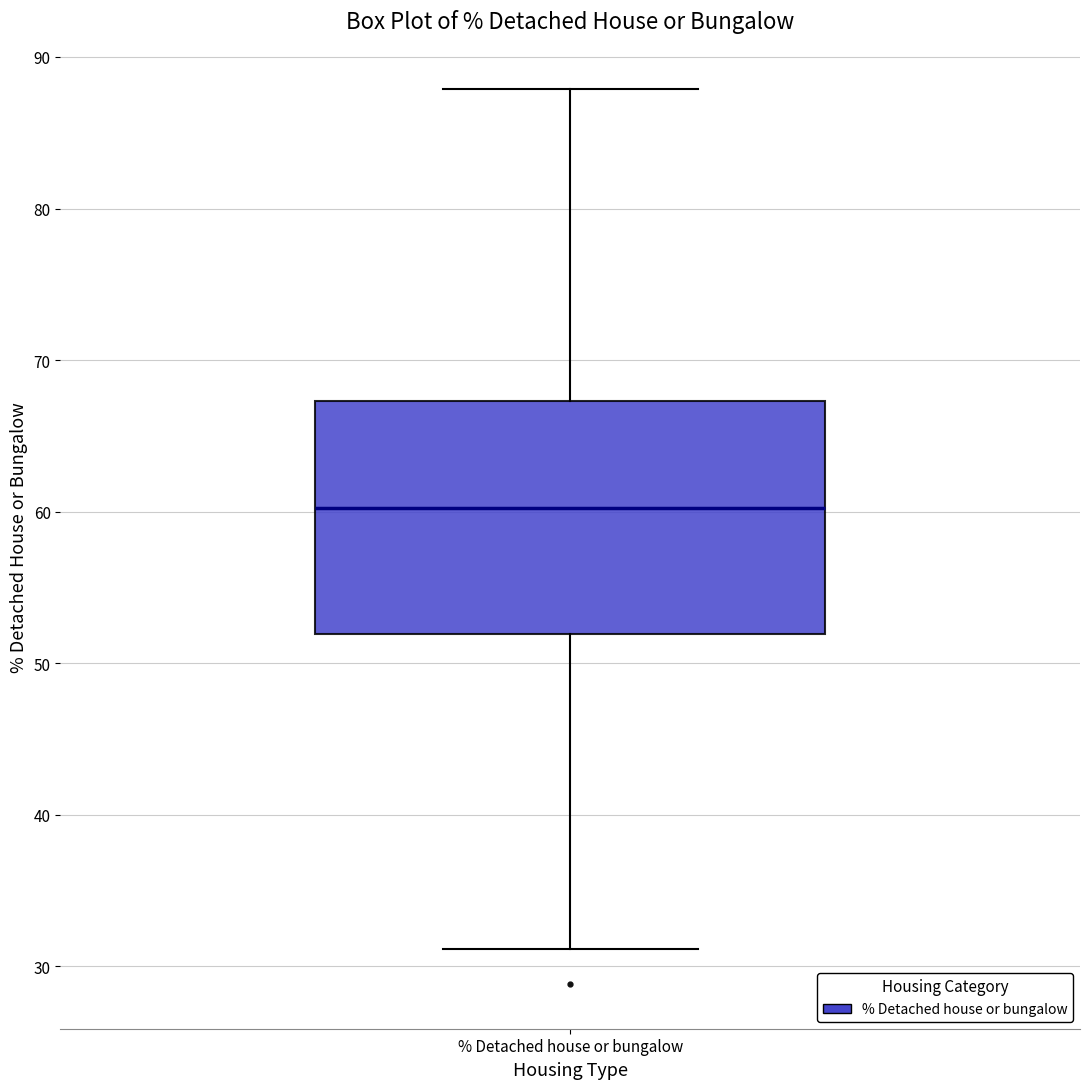

Read this box plot against the y-axis: the position of the median line, the range covered by the box, and the ends of both whiskers. The values are not printed on the chart, so give them approximately, as read against the axis.

median 60, box 52 to 67, whiskers 31 to 88